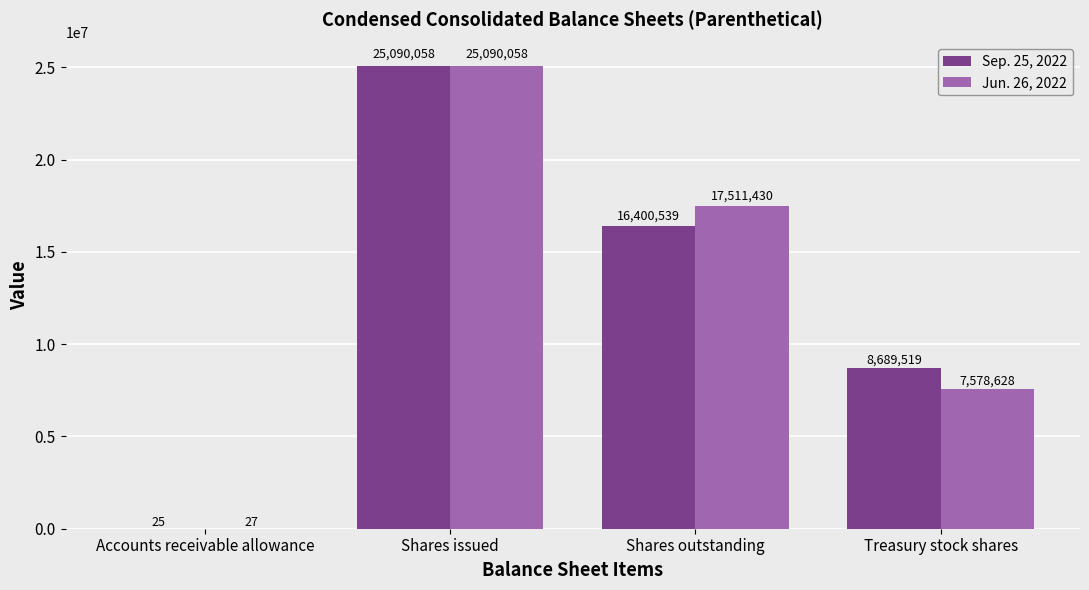

Count the Sep. 25, 2022 values in the range 8689519 to 25090058.

3